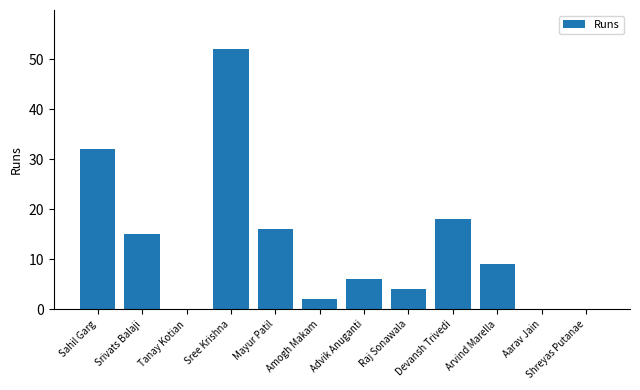

The value at Shreyas Putanae is 0. True or false?

True